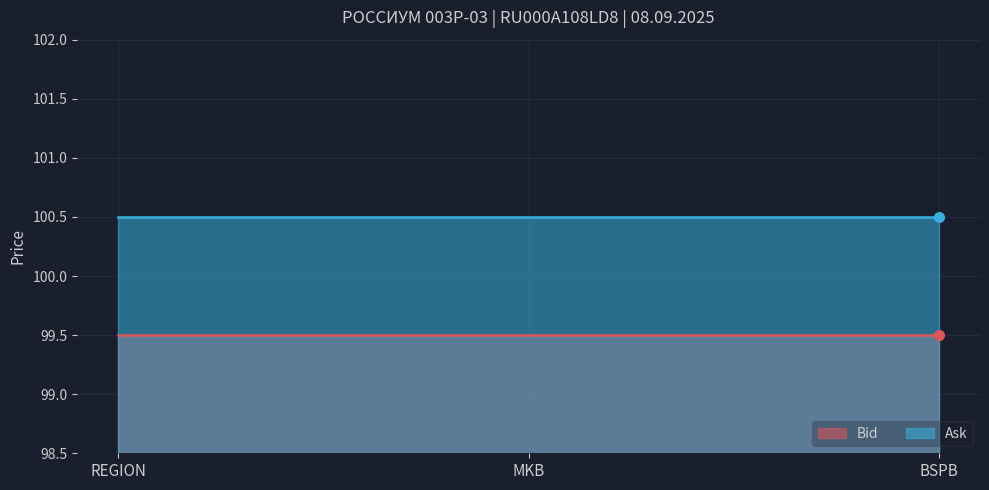

Which category has the highest value in the Bid series?

REGION